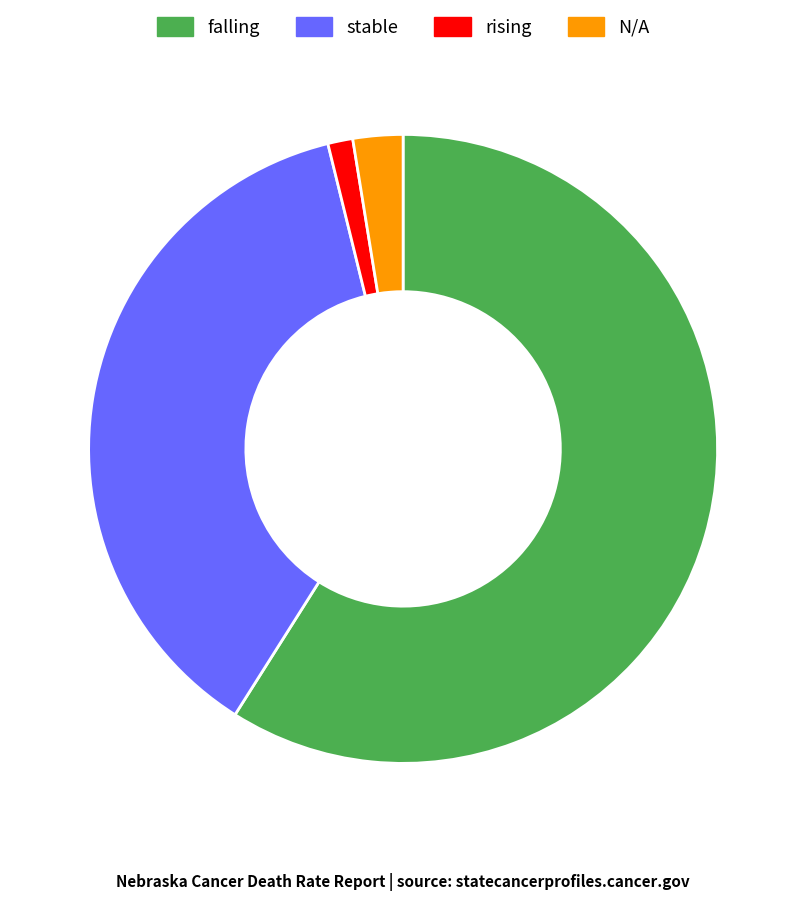

True or false: N/A accounts for 13% of the total.

False